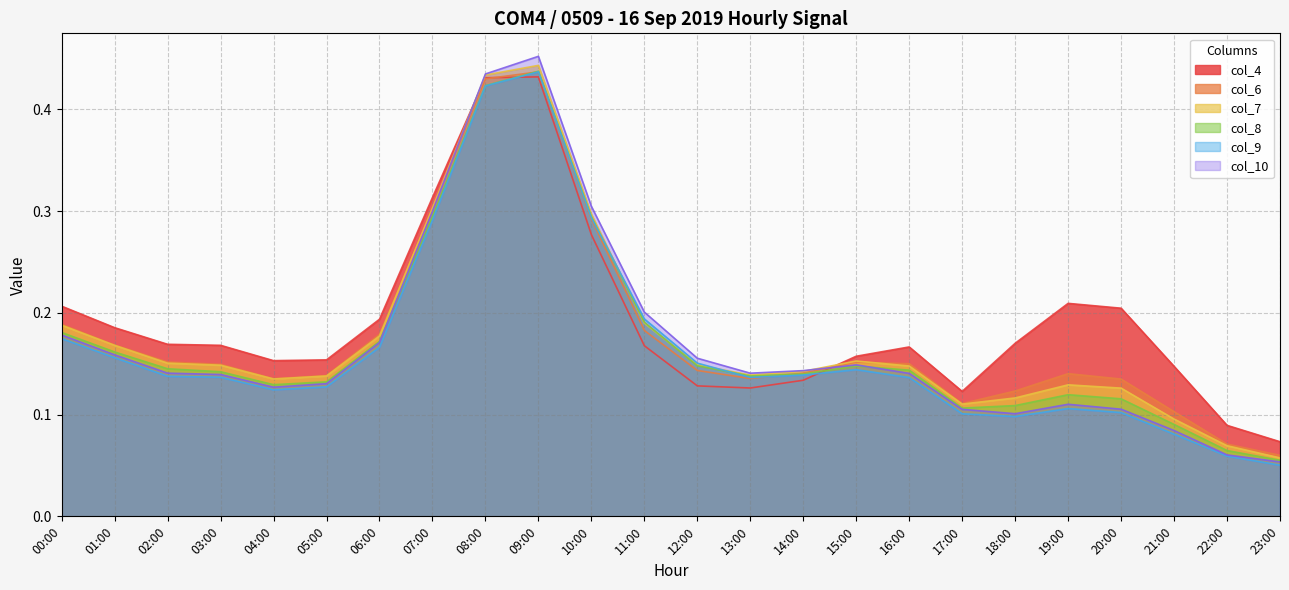

What is the average value of the col_8 series?

0.2